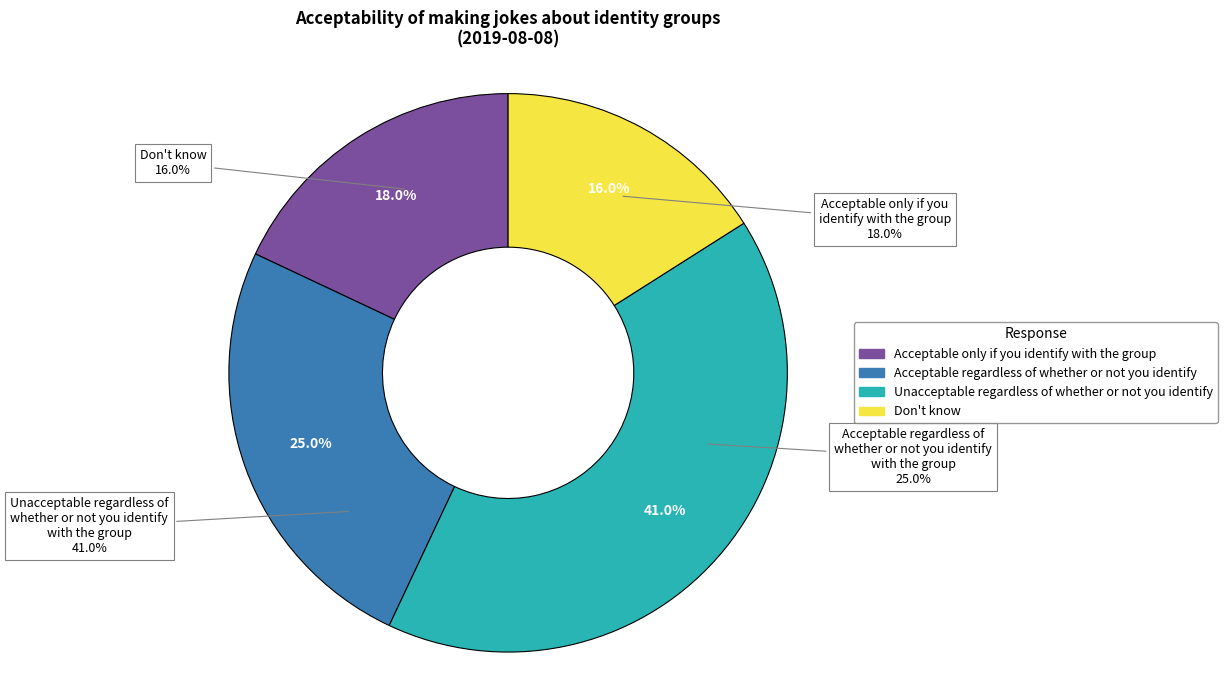

Combined, what portion of the pie is Acceptable only if you
identify with the group and Acceptable regardless
of whether or not you
identify with the group?

43.0%